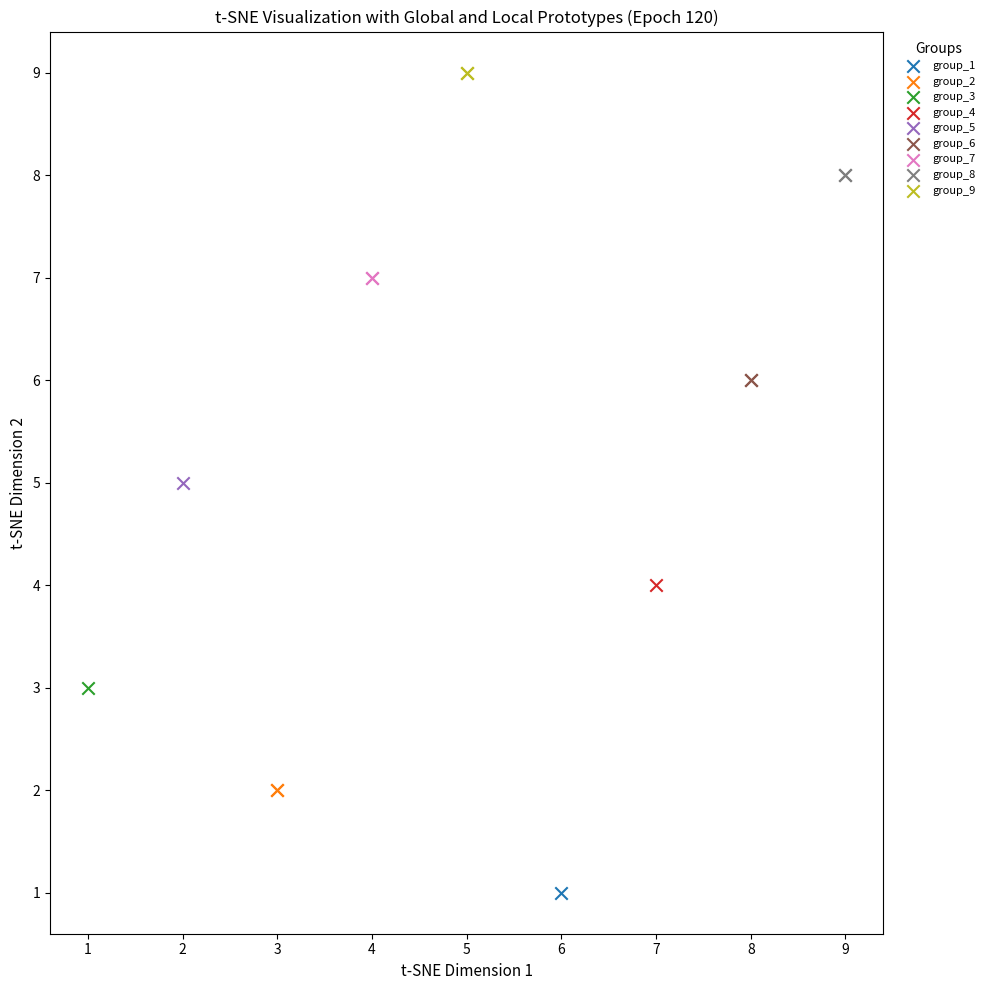

Which series contains the highest Y value?

group_9